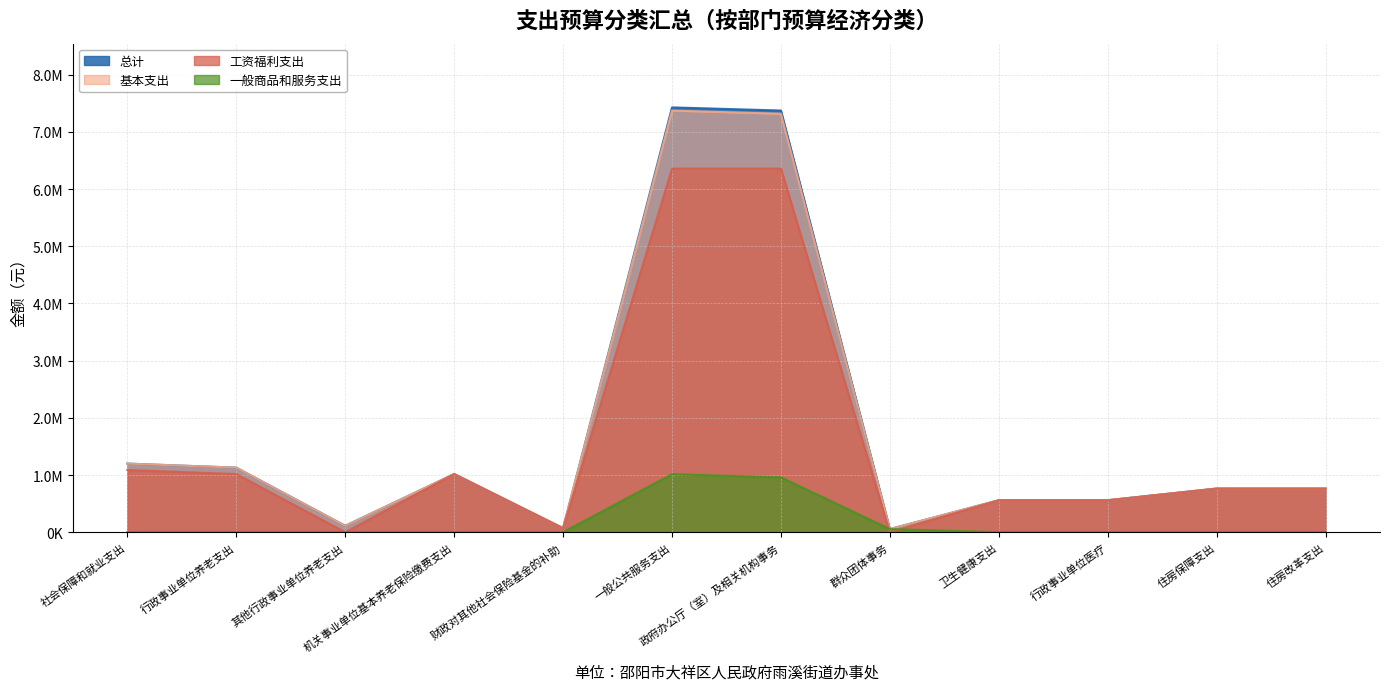

True or false: 基本支出 and 一般商品和服务支出 intersect in this chart.

False